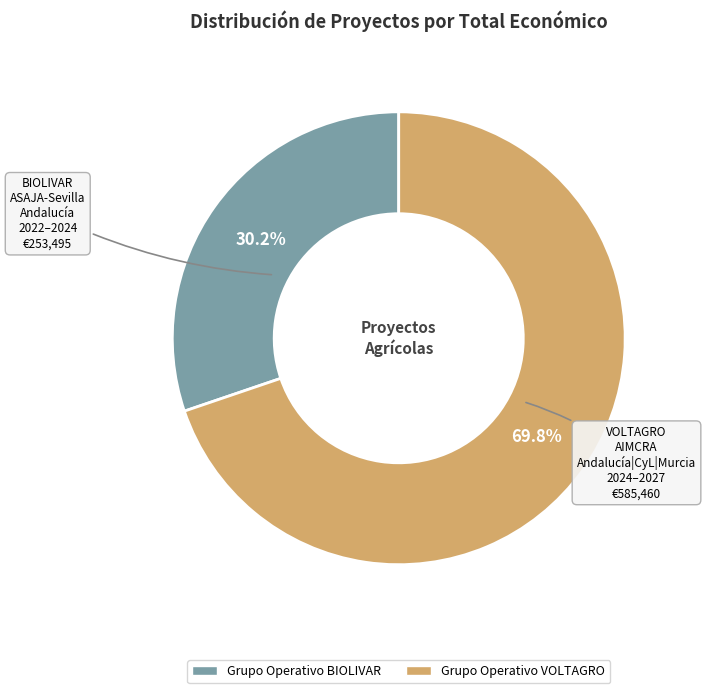

What percentage is the Grupo Operativo BIOLIVAR slice, to the nearest percent?

30%